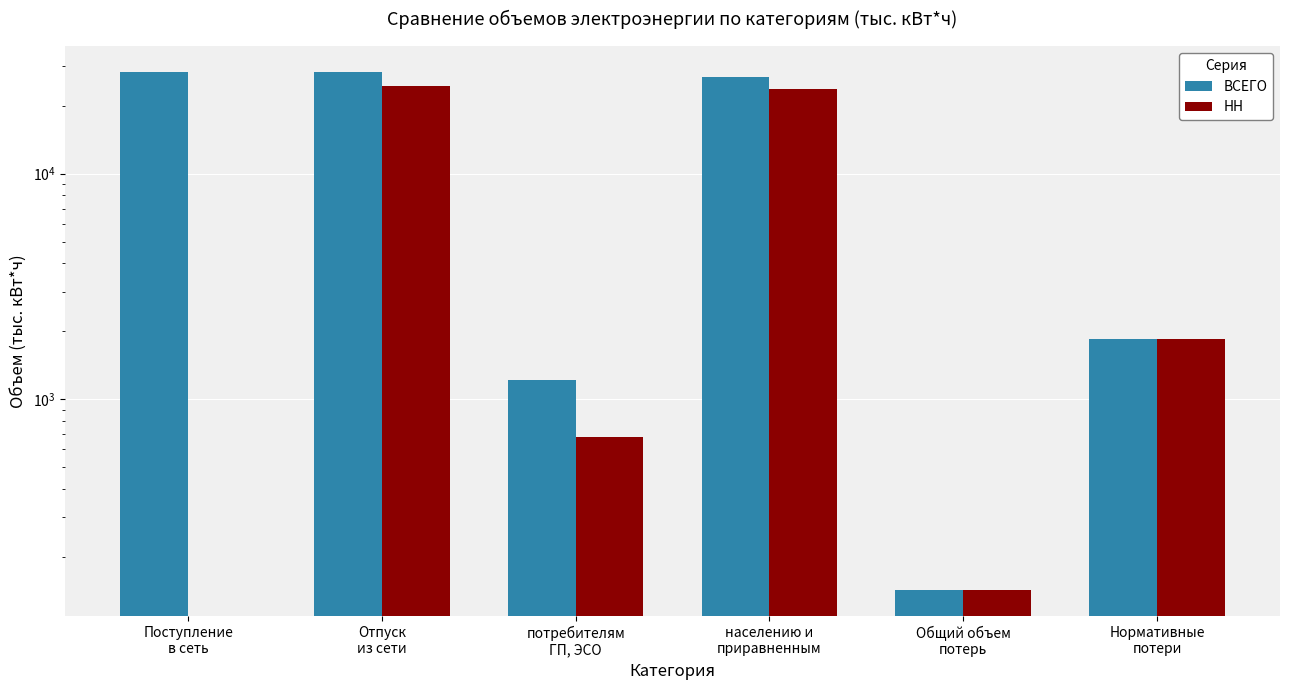

How many bars are there in each group?

2